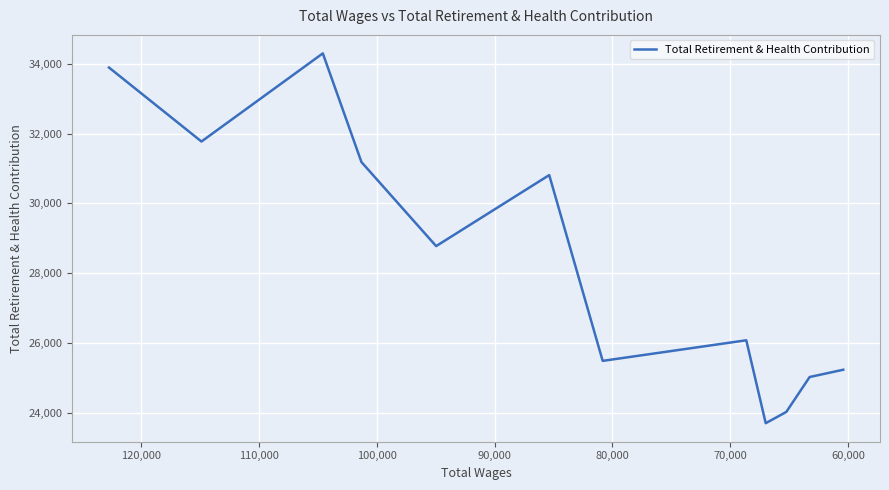

How many interior local valleys (lower than both neighbors) does the data have?

4